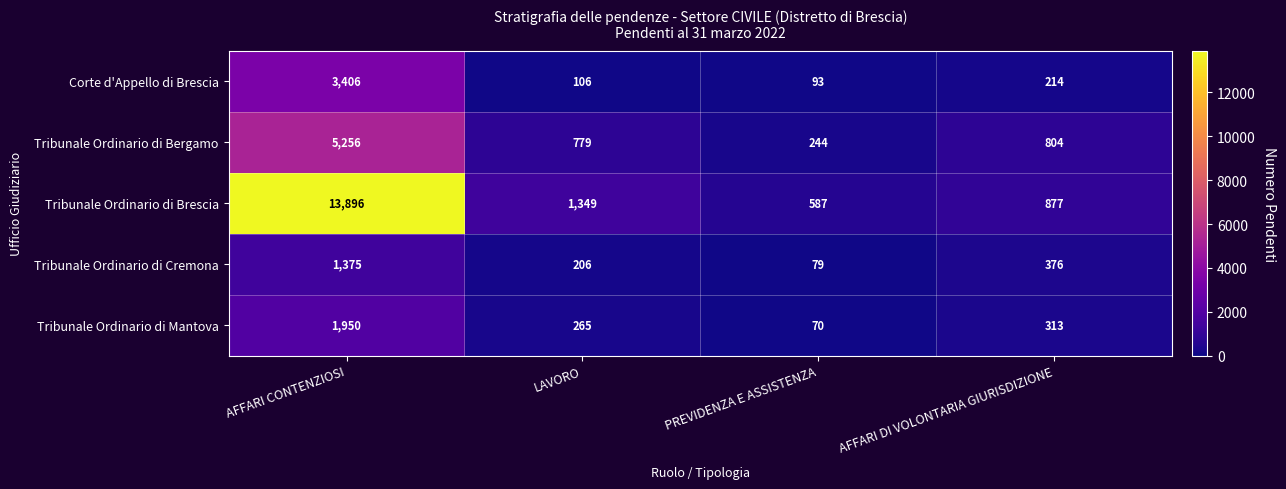

Is it true that Tribunale Ordinario di Cremona equals 20 at PREVIDENZA E ASSISTENZA?

False